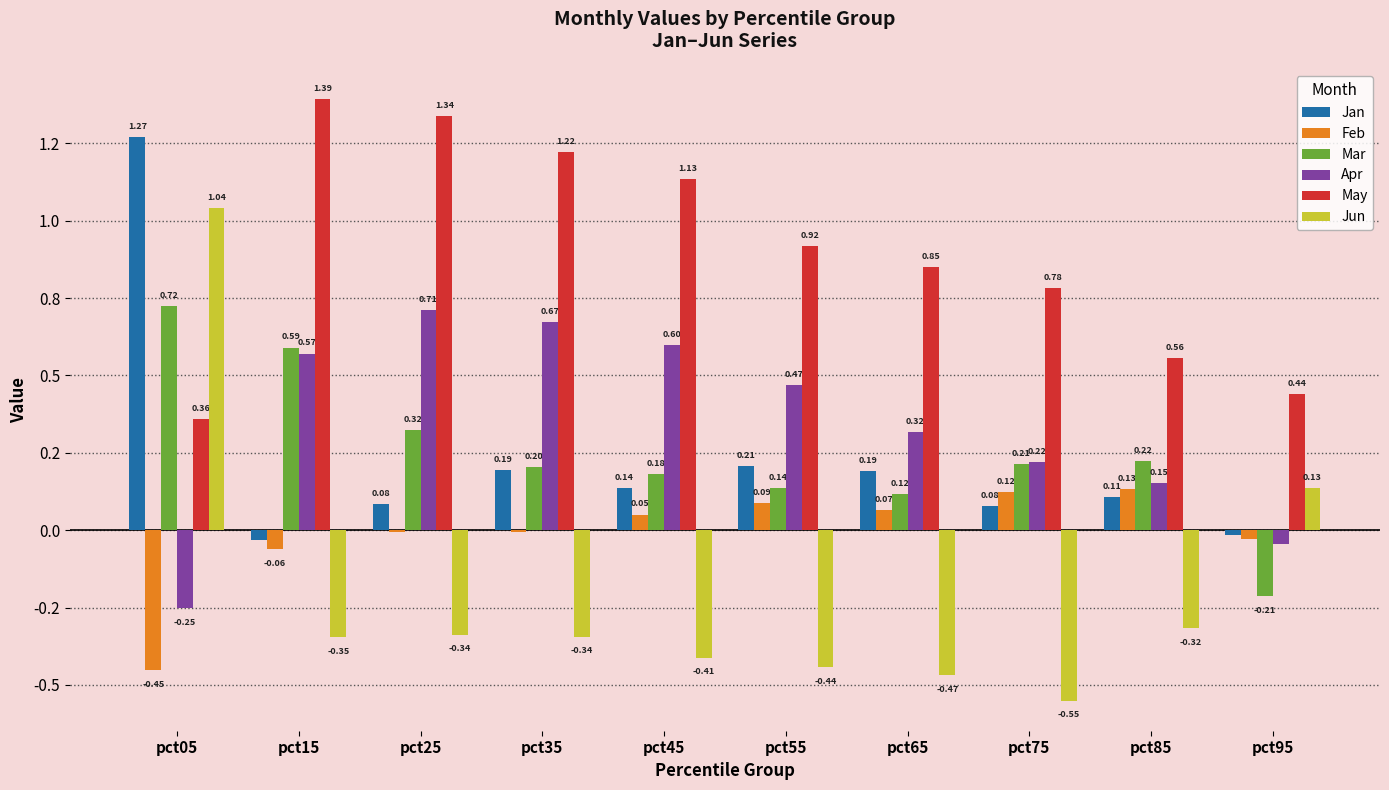

At which category is the sum across all series the highest?

pct05